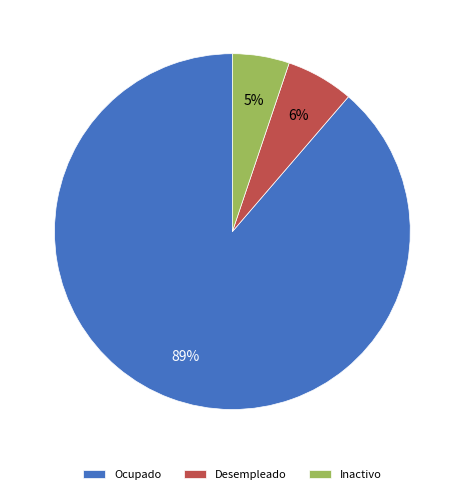

What is the ratio of the value at Desempleado to the value at Inactivo?

1.2